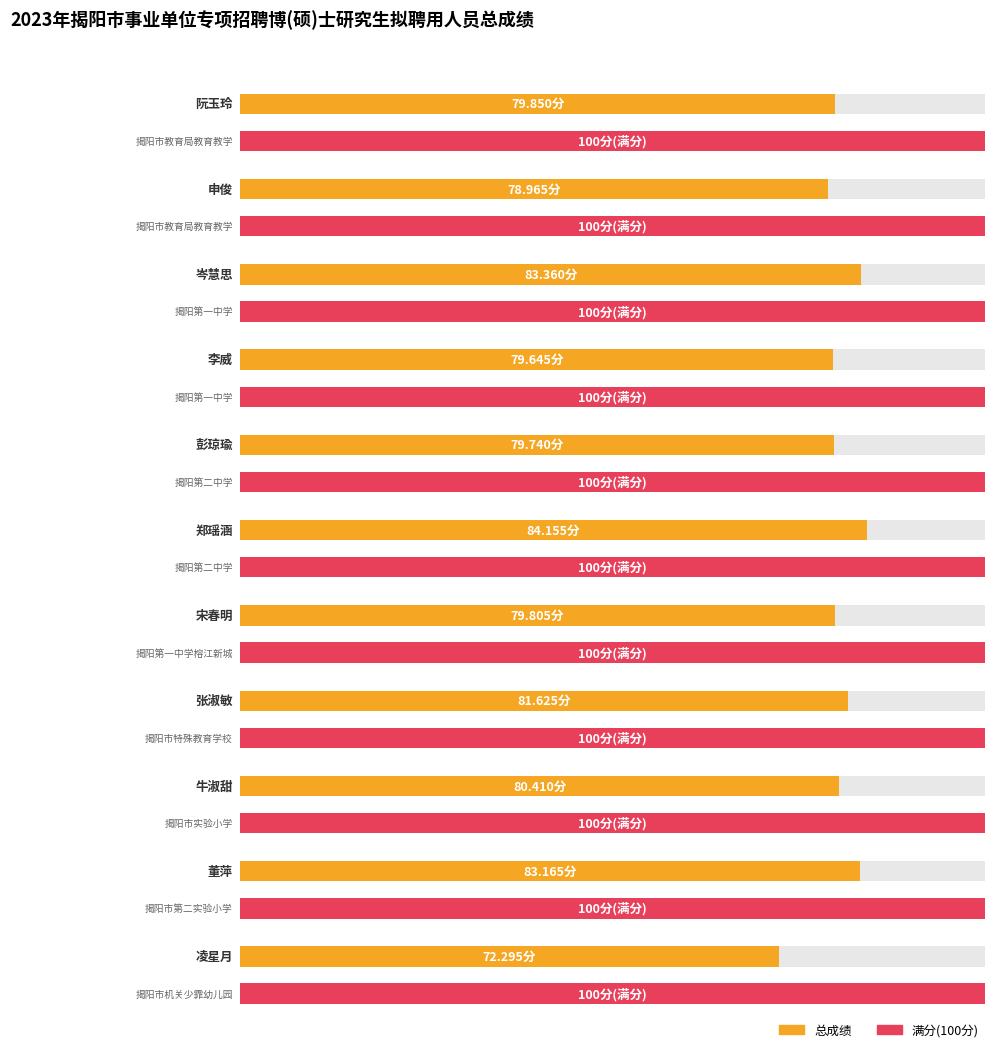

Between 牛淑甜 and 郑瑶涵, which is larger?

郑瑶涵